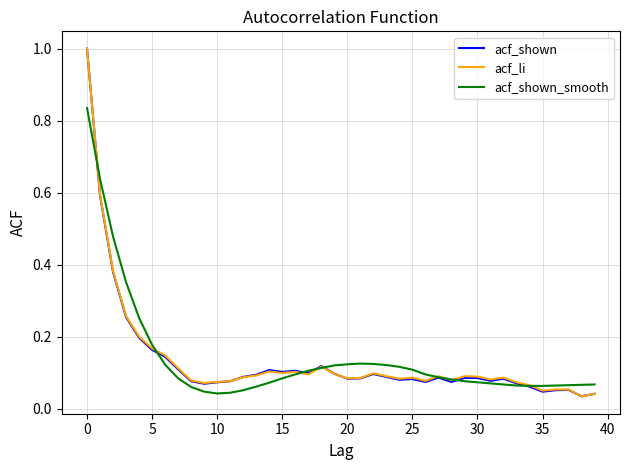

What is the maximum value shown in the chart?

1.0